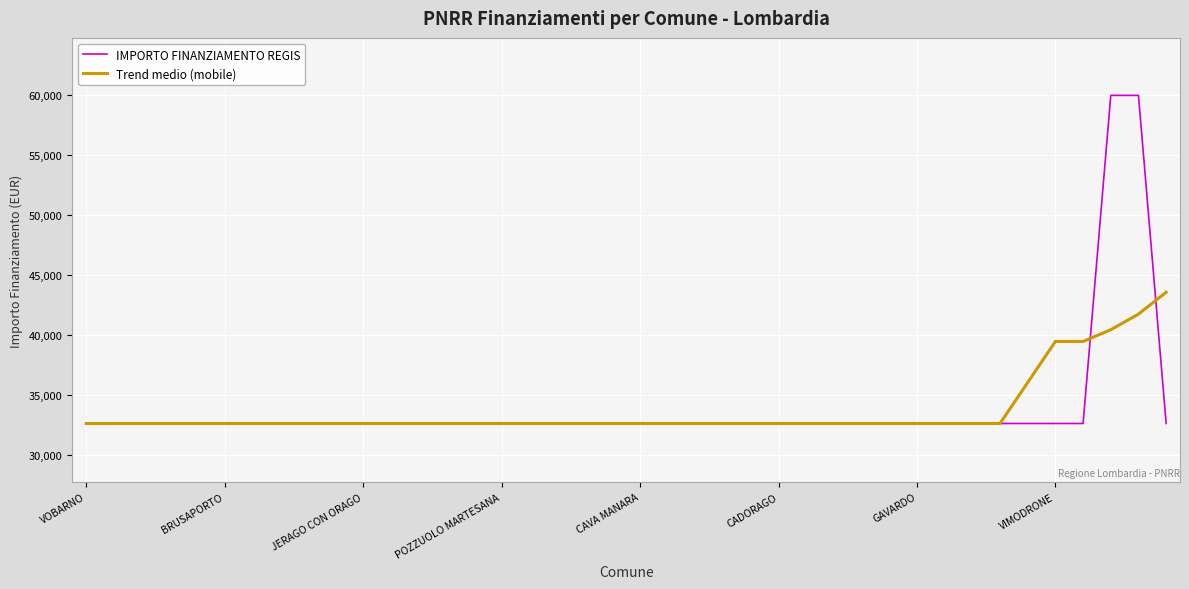

What is the greatest value displayed?

59966.0